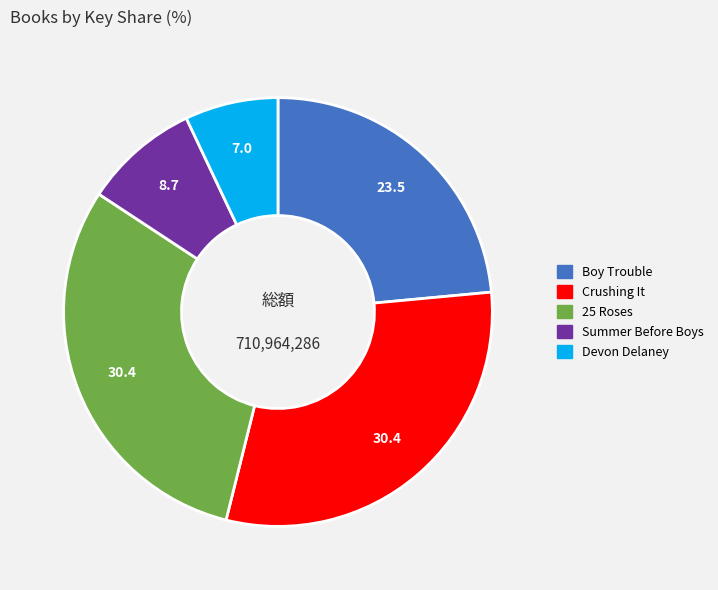

Does any single category account for the majority?

No